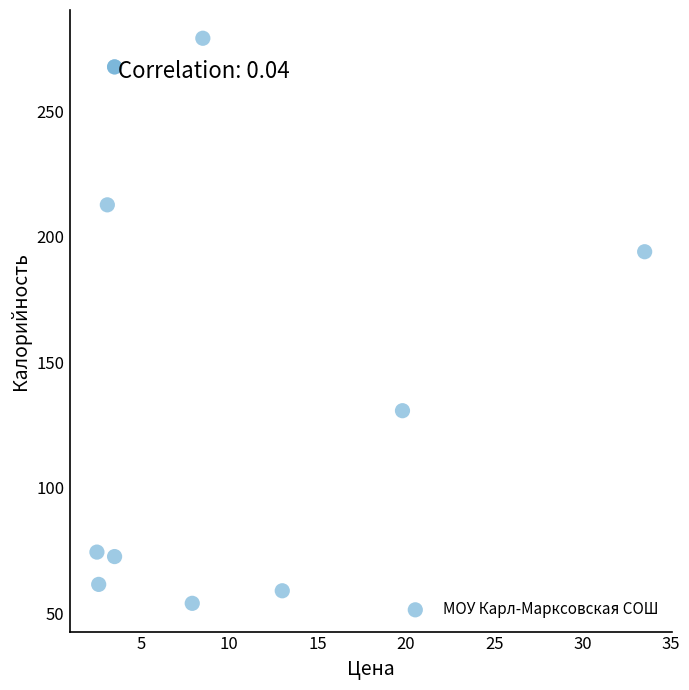

What Y value in the scatter plot is closest to 166?

194.0